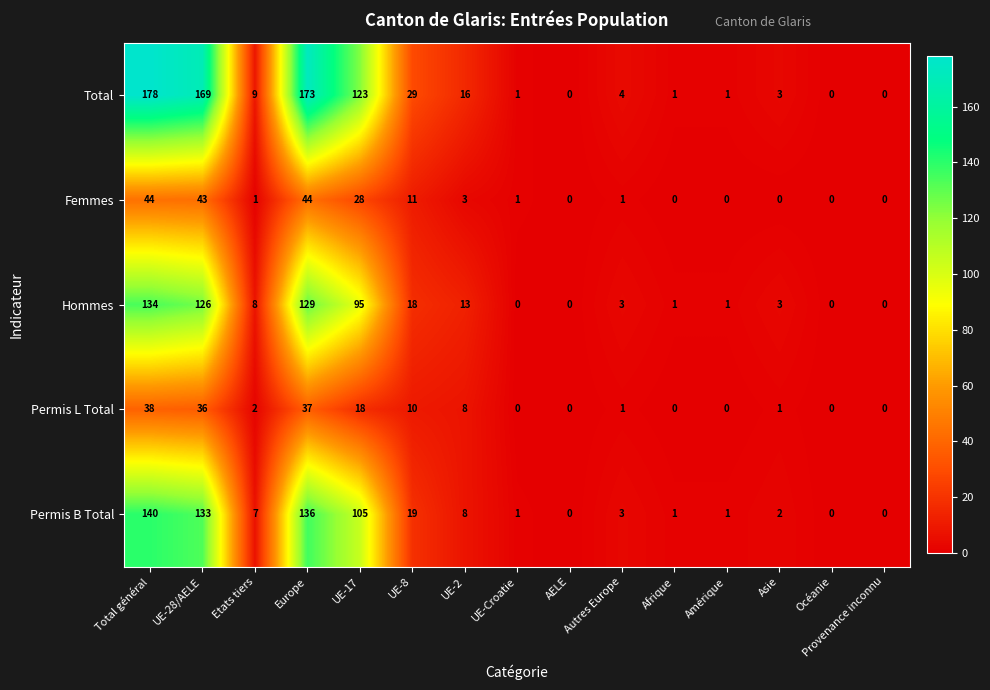

How many series are shown in this chart?

5